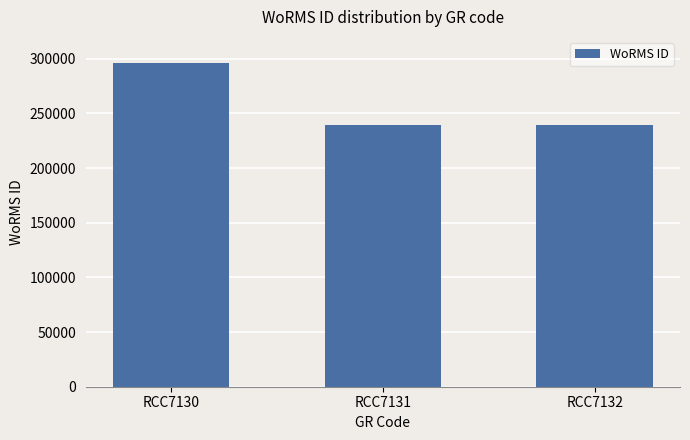

Is it true that the value at RCC7131 is 390856?

False